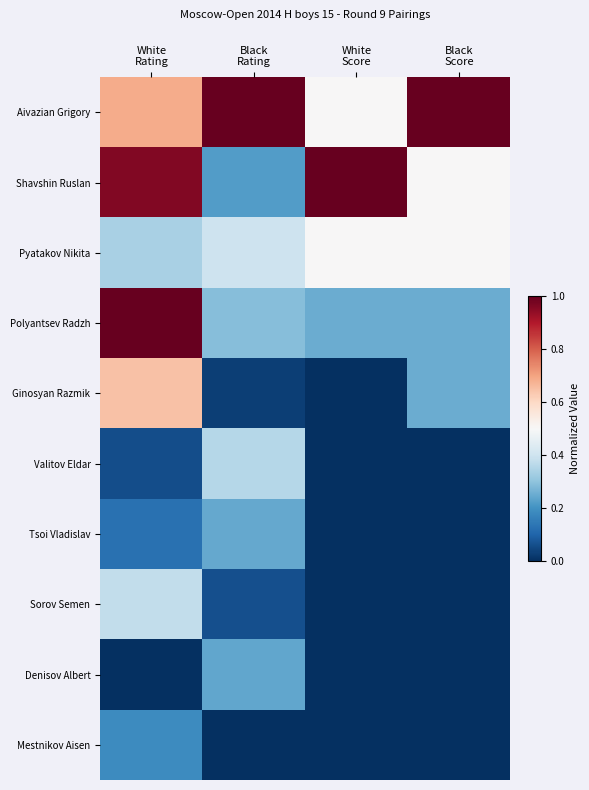

Count the number of data series in this chart.

10